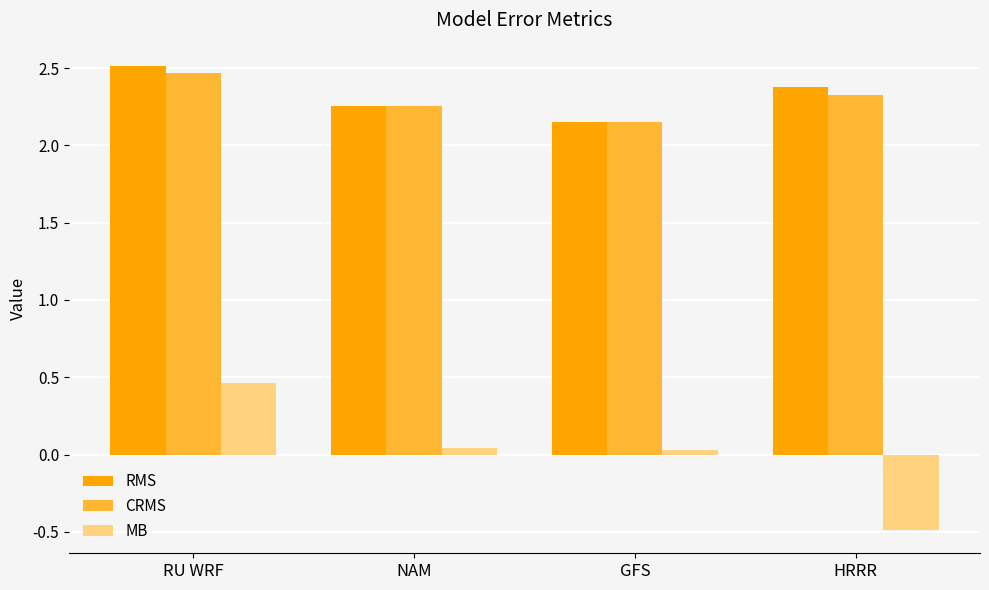

What is the total value across all series at GFS?

4.3